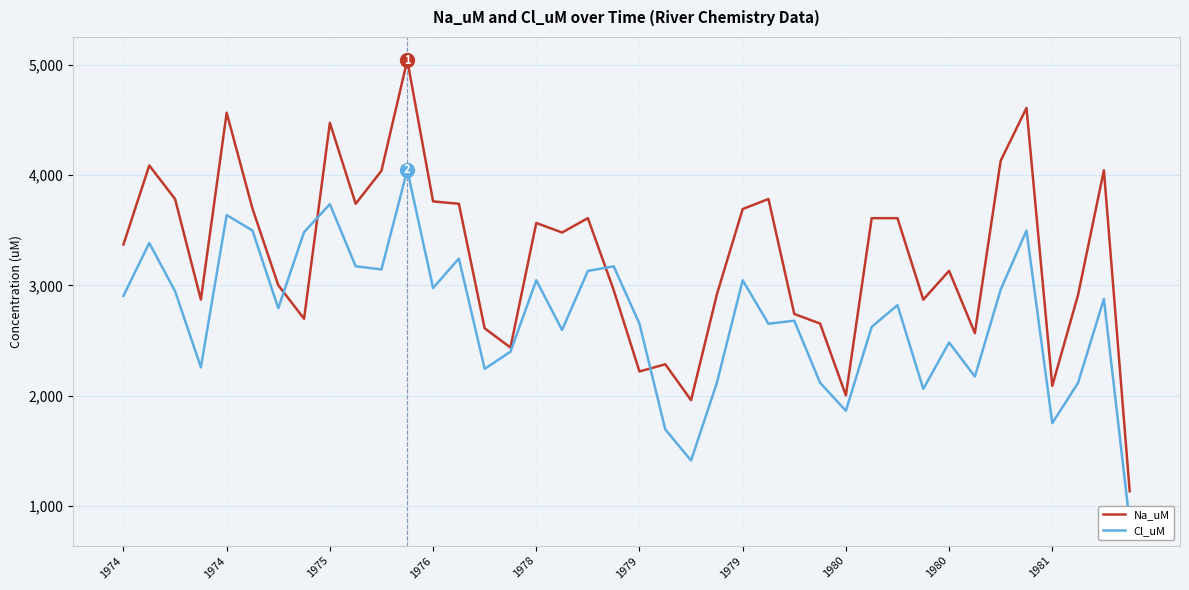

List the series in order of their overall mean, lowest first.

Cl_uM, Na_uM